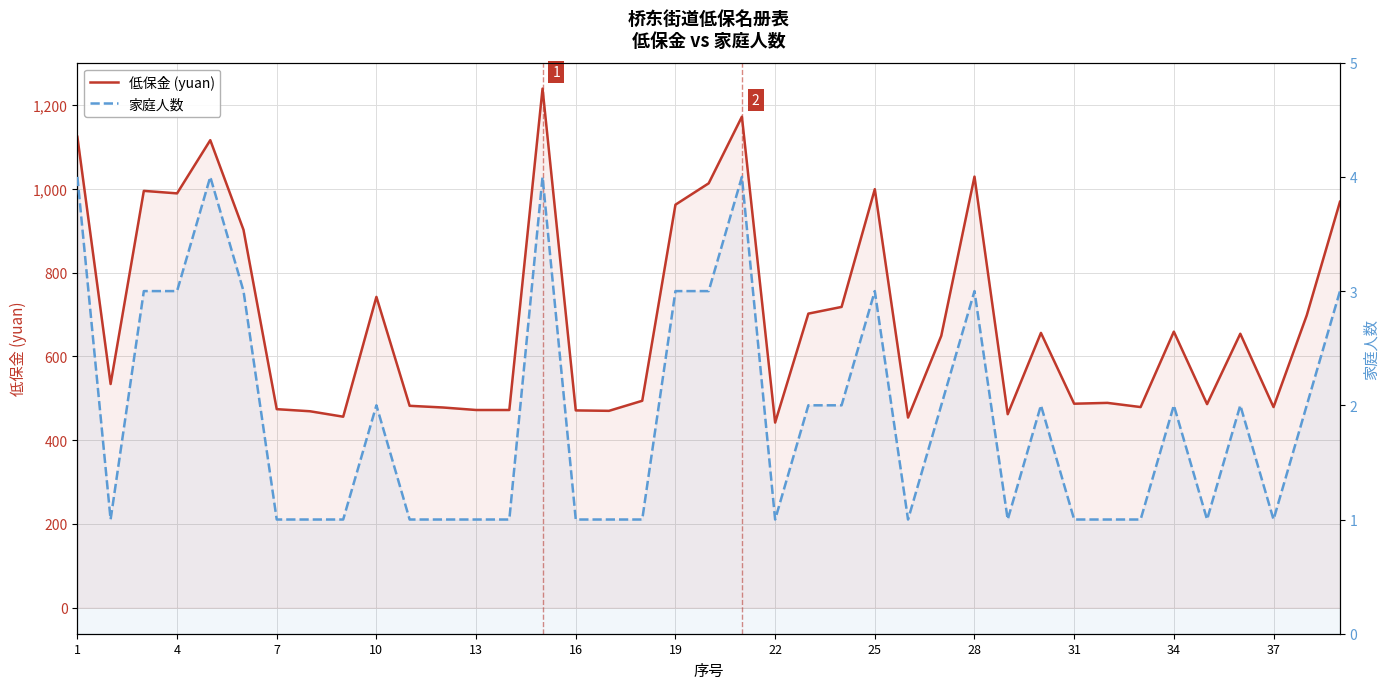

Between 22 and 36, which series saw the biggest shift?

低保金 (yuan)